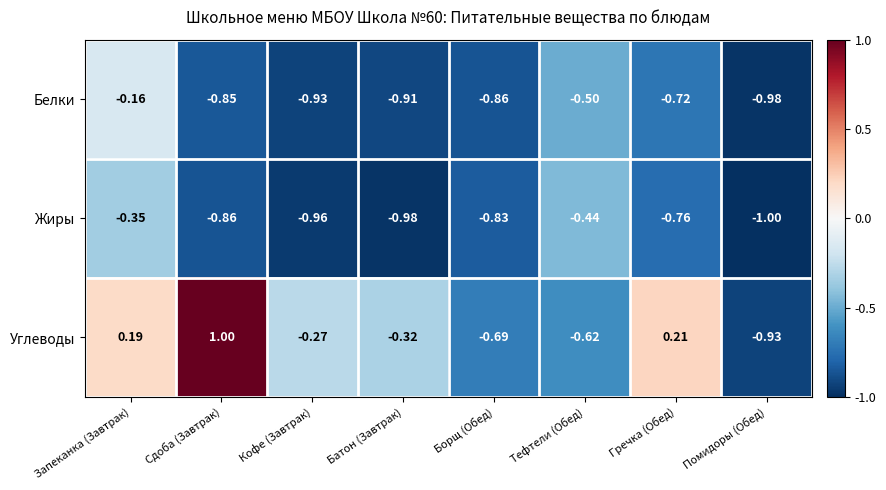

Which series has the largest range (max minus min)?

Углеводы